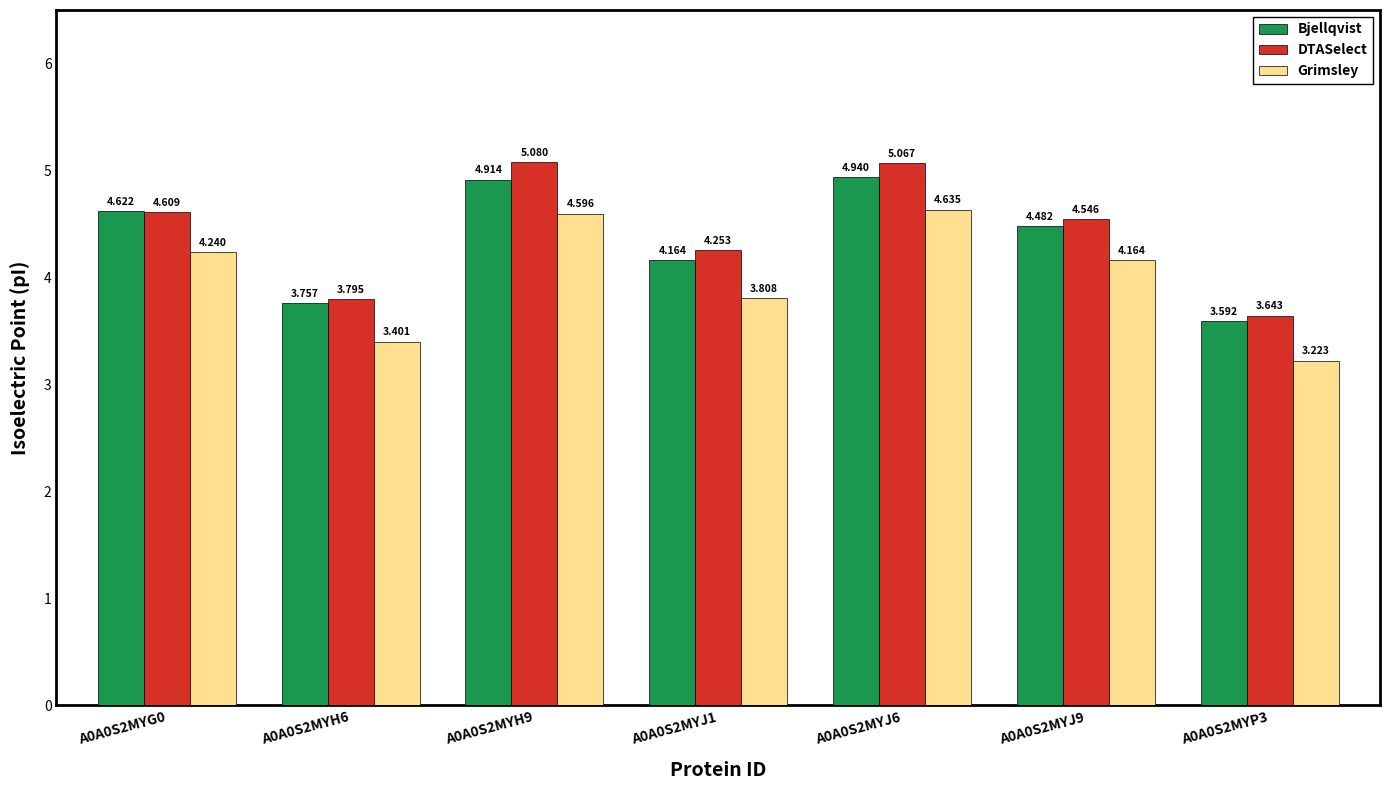

Which series has the widest spread of values?

DTASelect